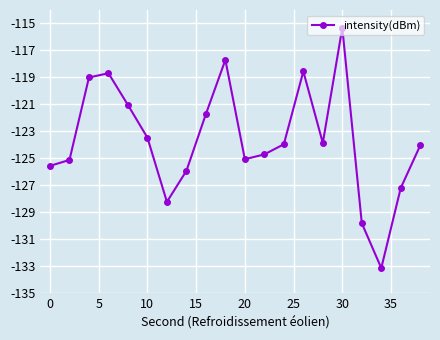

What is the maximum value shown in the chart?

-115.3